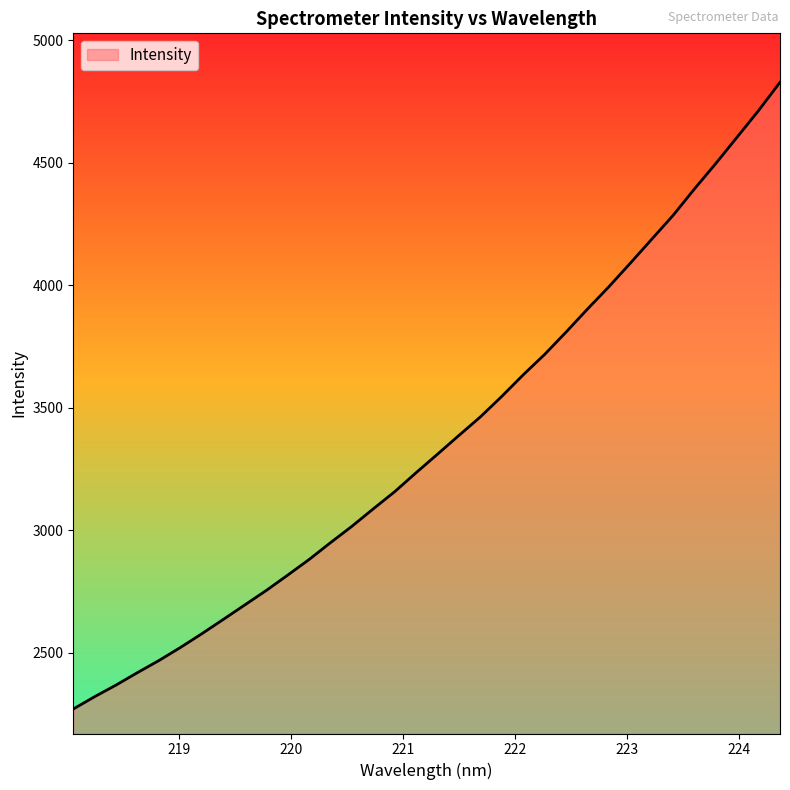

How many lines are shown in the chart?

1